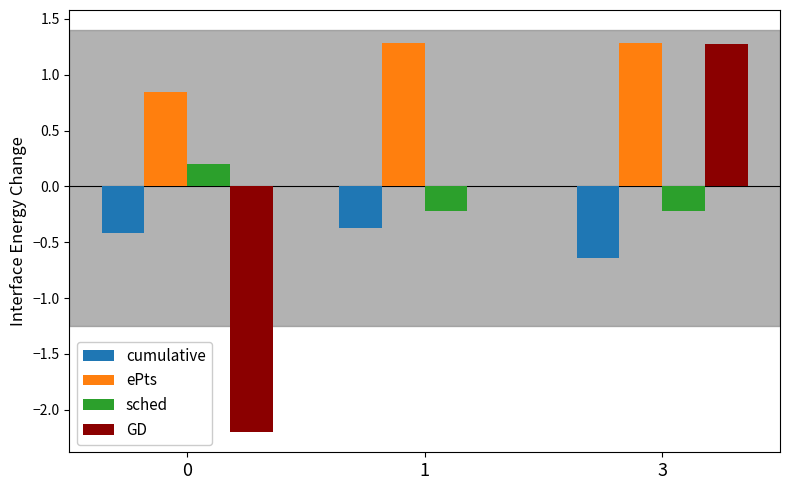

Between 0 and 3, which series saw the biggest shift?

GD